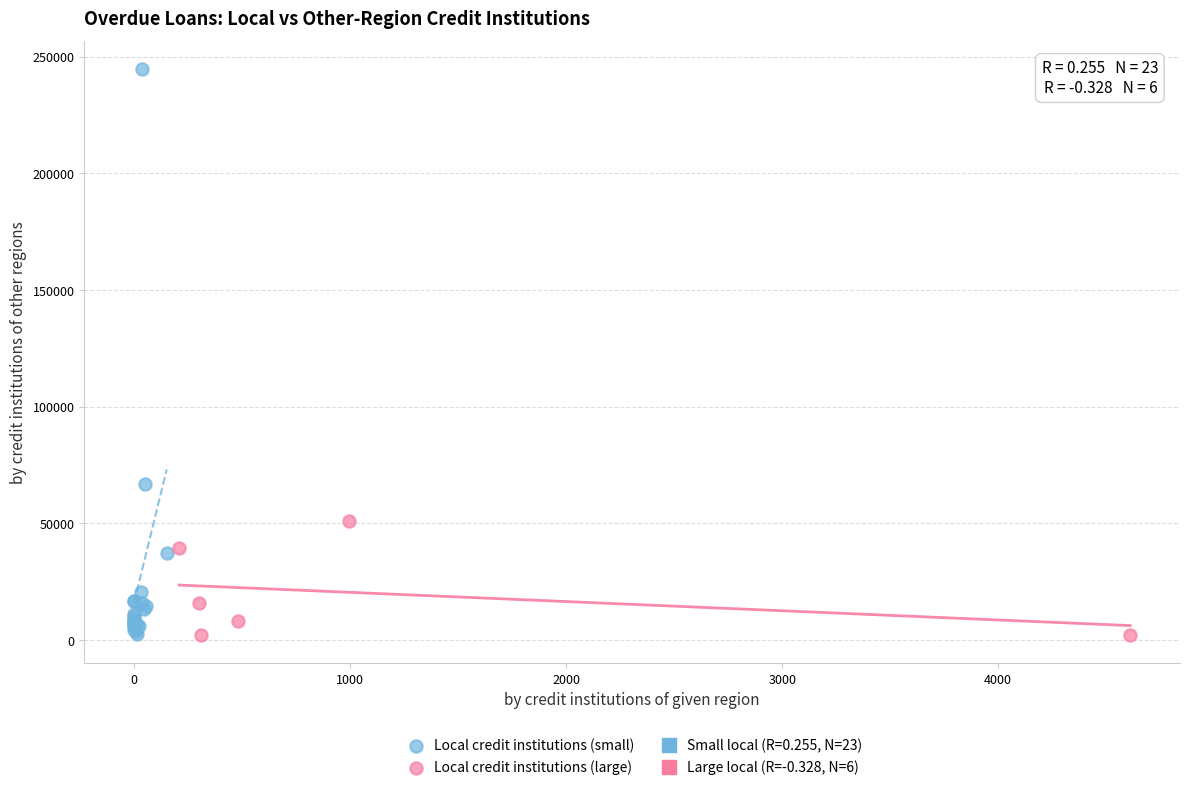

Which series has the largest Y range (max minus min)?

Local credit institutions (small)